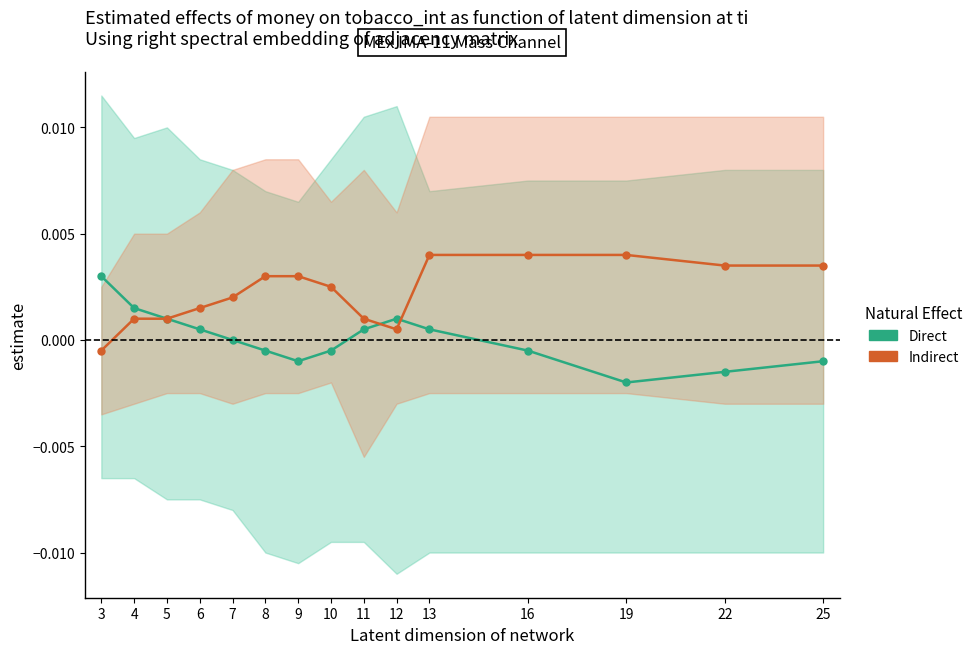

Is the value of Indirect at 5 greater than the value of Direct at 5?

No